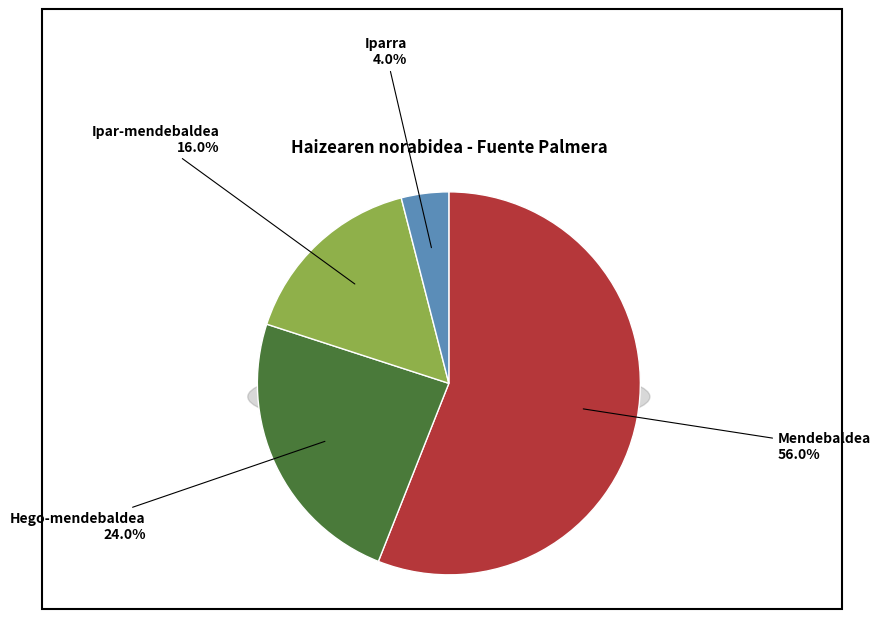

Does Hego-mendebaldea account for over 50% of the chart?

No